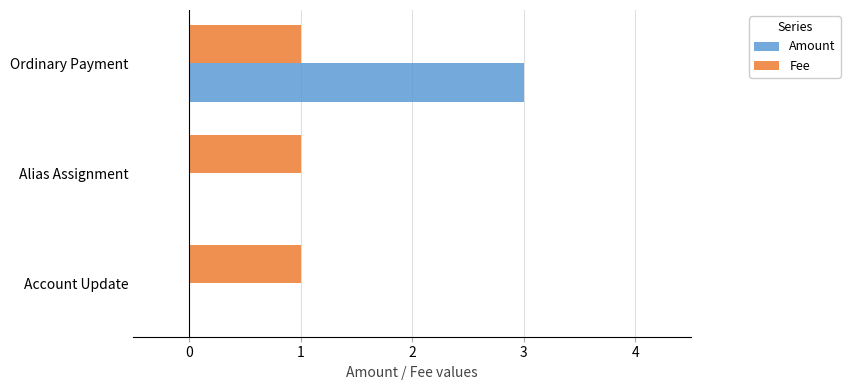

At which category does the chart reach its peak across all series?

Ordinary Payment